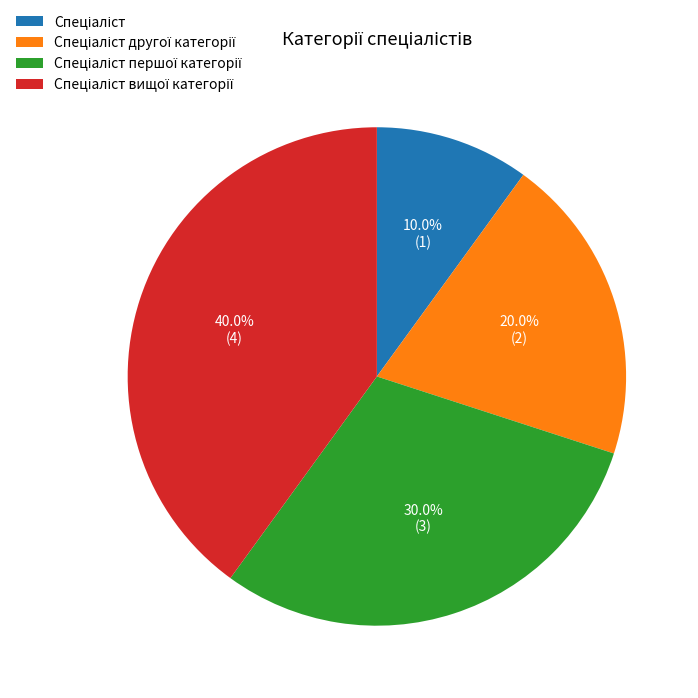

Does any single category account for the majority?

No